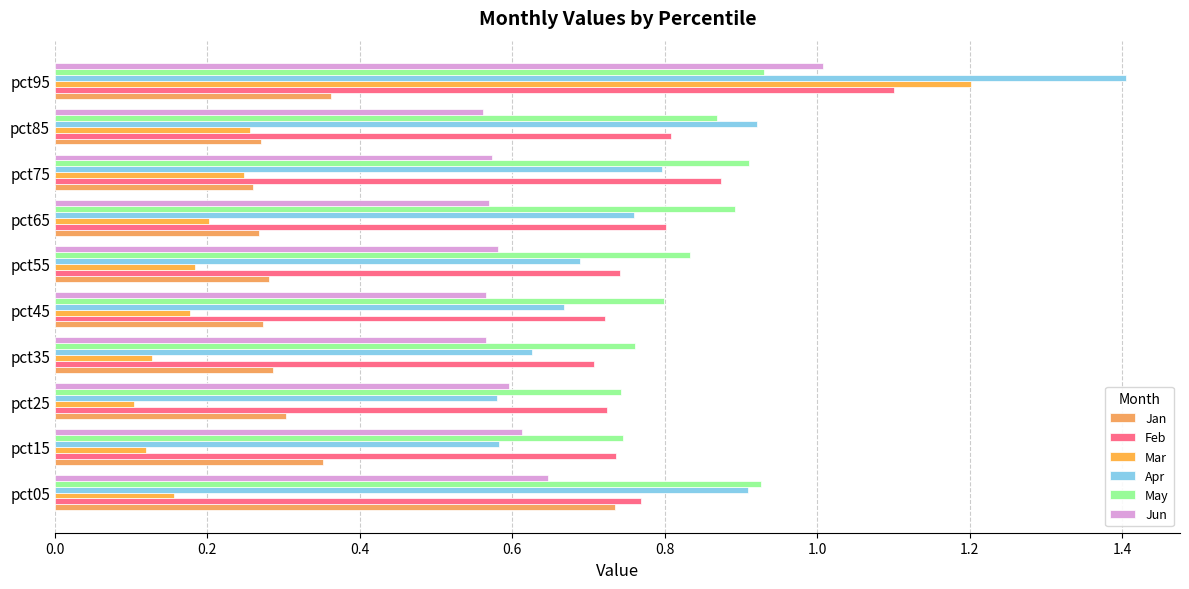

Count the number of categories in the chart.

10